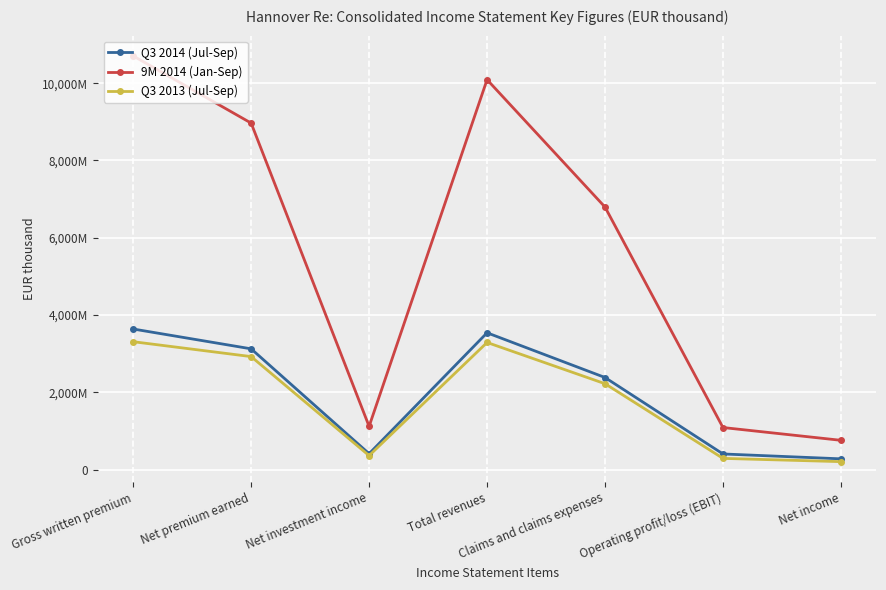

What is the difference between the second highest and second lowest values in the Q3 2014 (Jul-Sep) series?

3134775